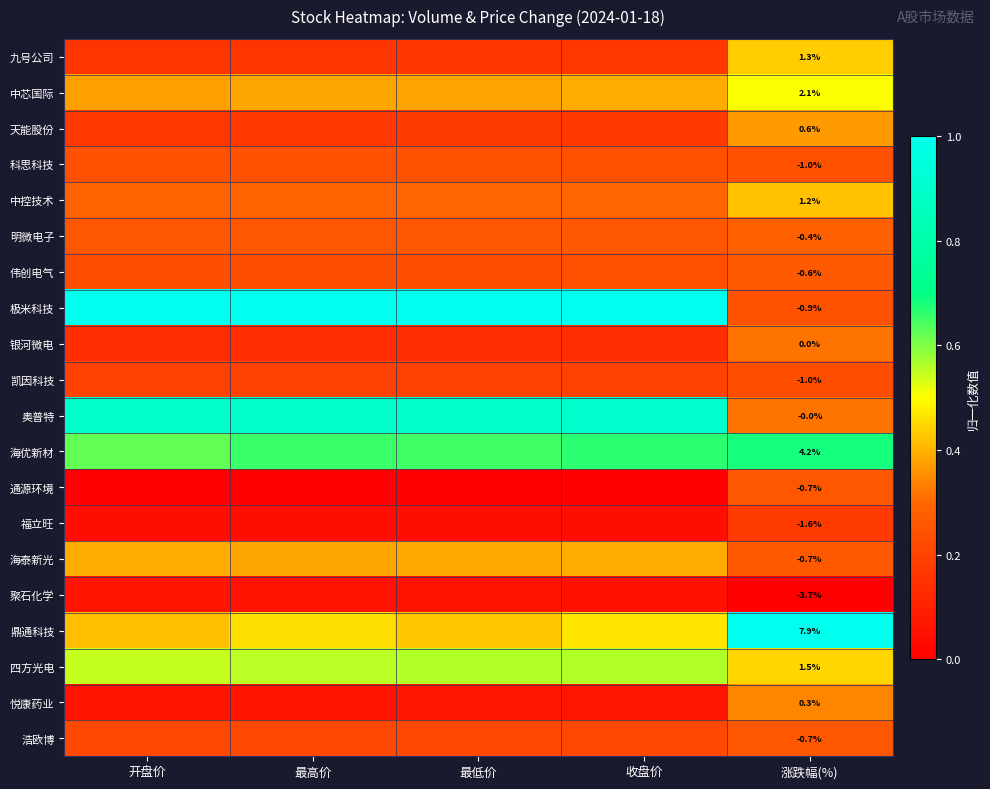

What is the average value of the 伟创电气 series?

0.2